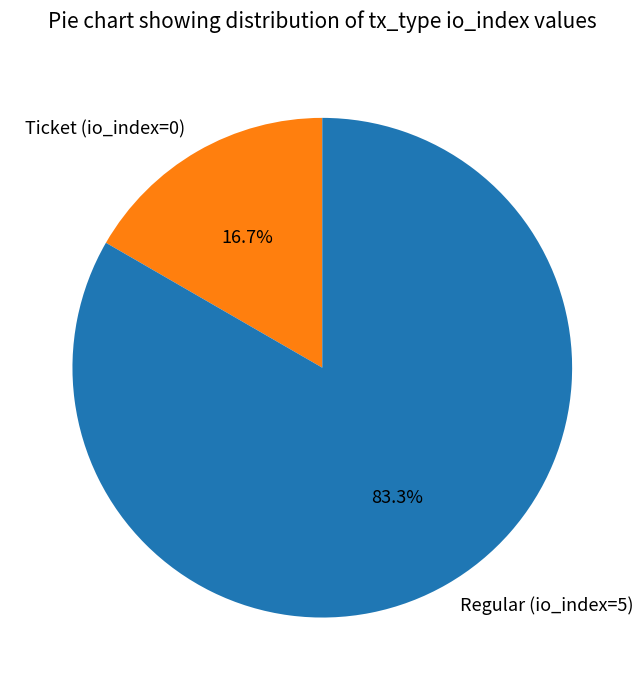

Which slice represents more than half of the pie?

Regular (io_index=5)